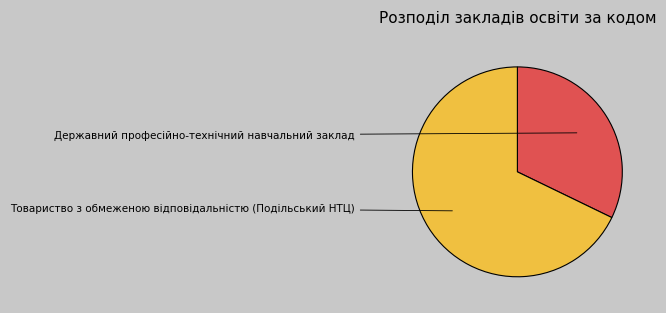

To the nearest percent, what is the average slice percentage?

50%